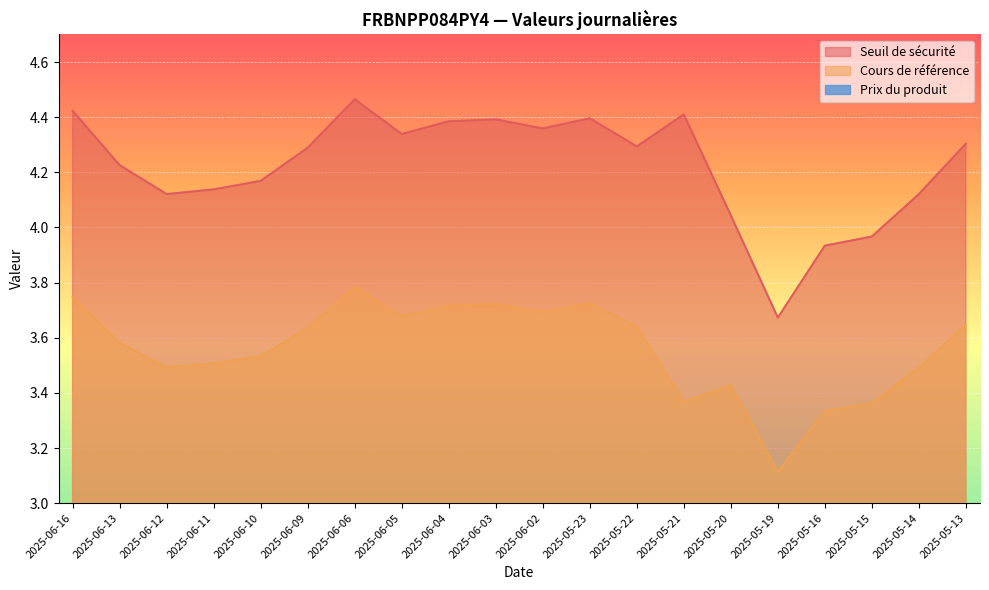

What position from the right is 2025-06-10?

16